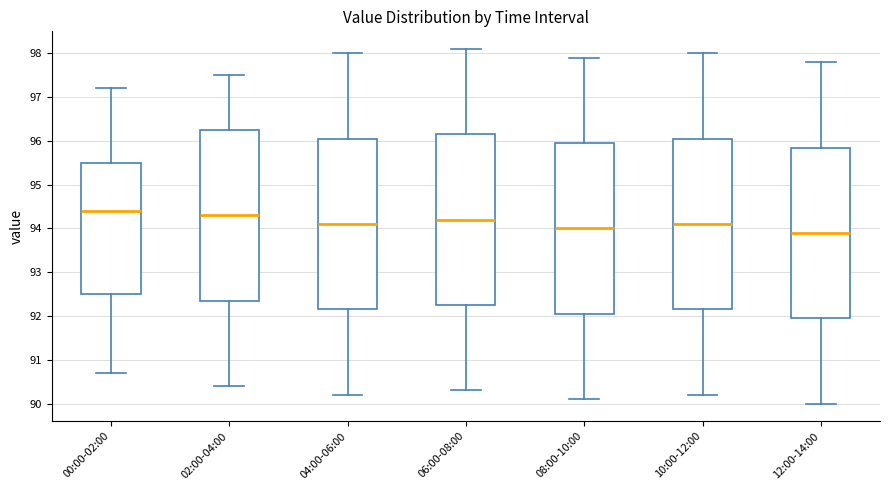

Reading left to right, read every box against the y-axis: the position of its median line, the range the box covers, and the ends of its whiskers. The values are not printed on the chart, so give them approximately, as read against the axis.

00:00-02:00: median 94.4, box 92.5 to 95.5, whiskers 90.7 to 97.2
02:00-04:00: median 94.3, box 92.4 to 96.3, whiskers 90.4 to 97.5
04:00-06:00: median 94.1, box 92.2 to 96.1, whiskers 90.2 to 98.0
06:00-08:00: median 94.2, box 92.3 to 96.2, whiskers 90.3 to 98.1
08:00-10:00: median 94.0, box 92.1 to 96.0, whiskers 90.1 to 97.9
10:00-12:00: median 94.1, box 92.2 to 96.1, whiskers 90.2 to 98.0
12:00-14:00: median 93.9, box 92.0 to 95.9, whiskers 90.0 to 97.8